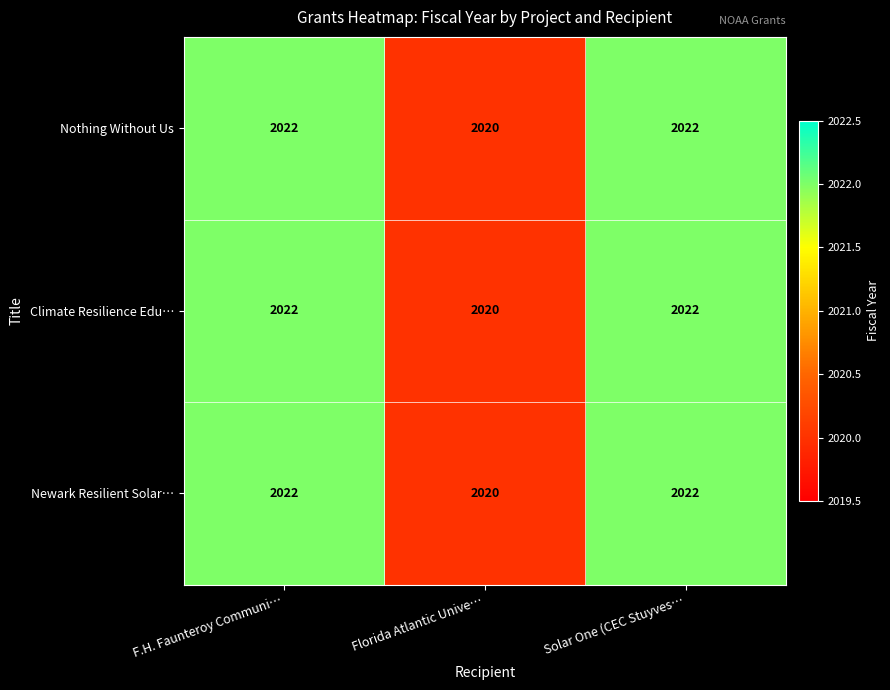

What is the total value across all series at F.H. Faunteroy Communi…?

6066